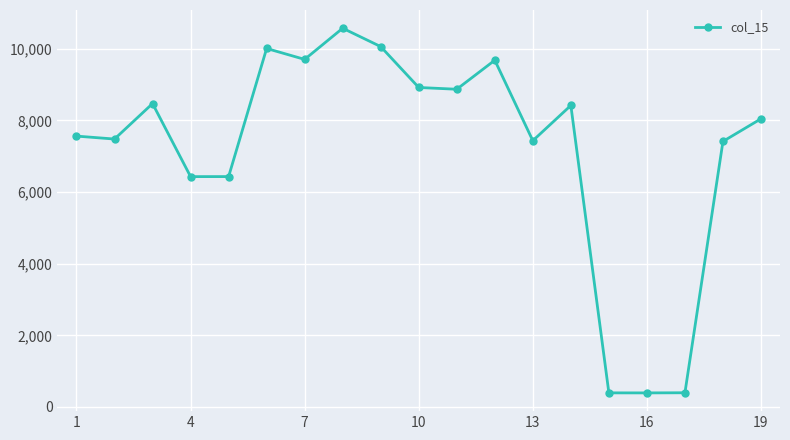

What is the value of the 9th point from the left?

10058